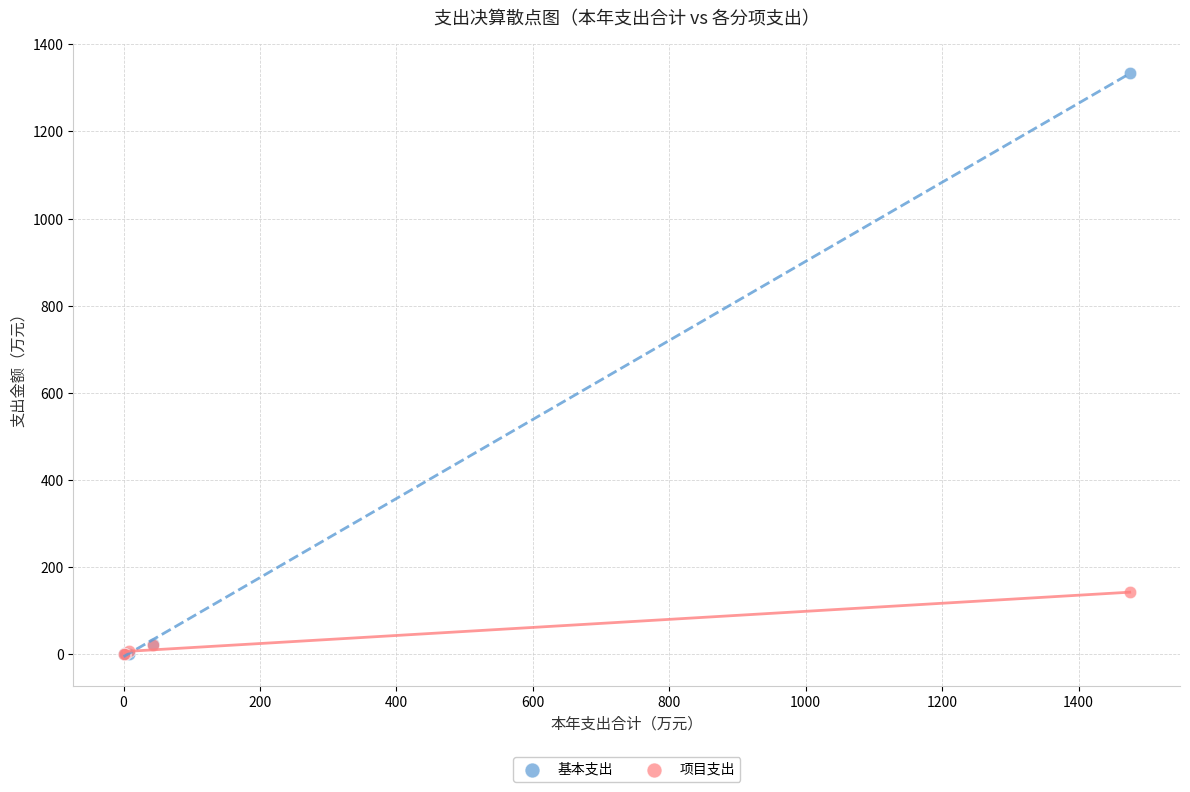

Across all series, what Y value is closest to 666?

141.9